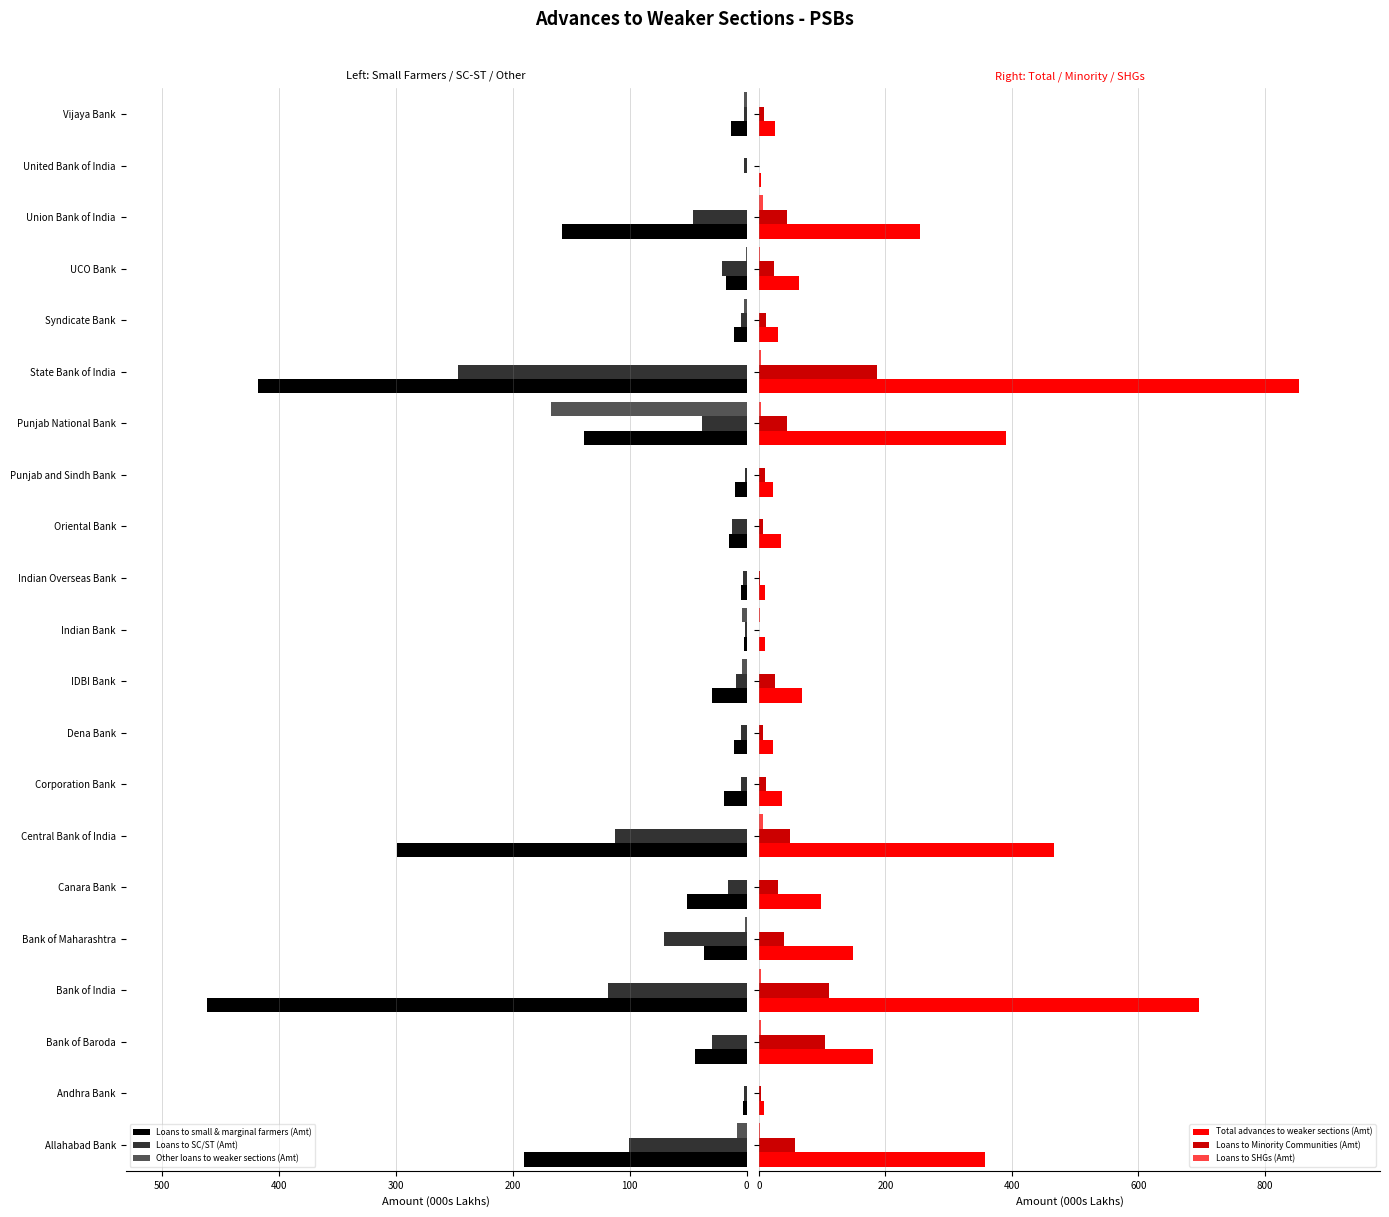

At which category is the sum across all series the highest?

15